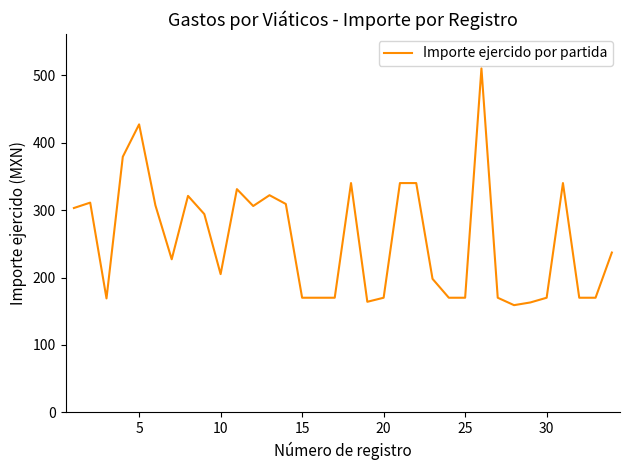

What is the maximum value shown in the chart?

510